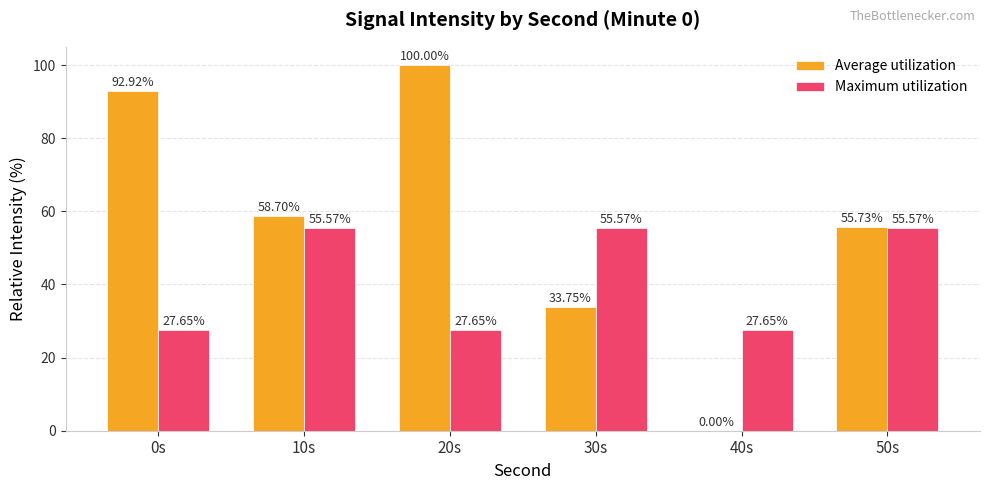

At which category is the sum across all series the highest?

20s